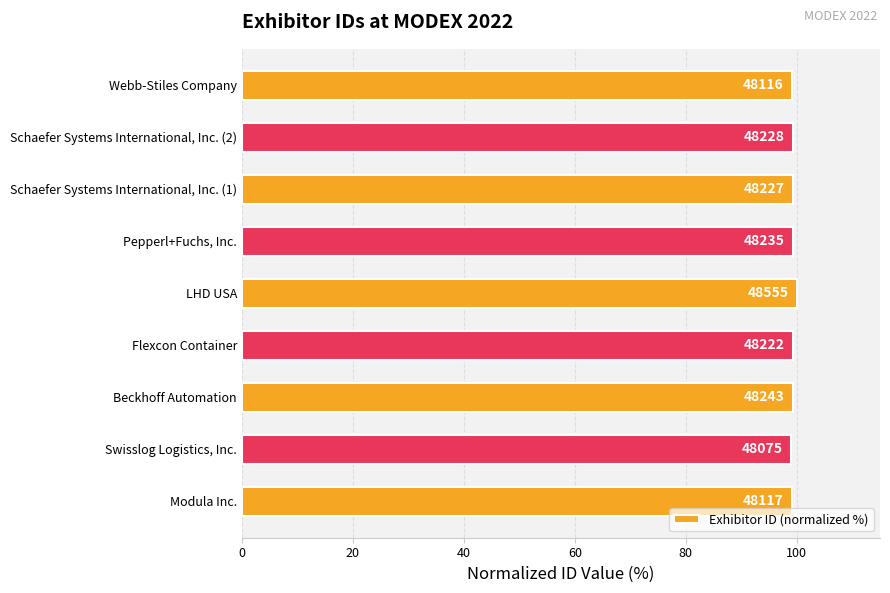

Does the chart contain any negative values?

No